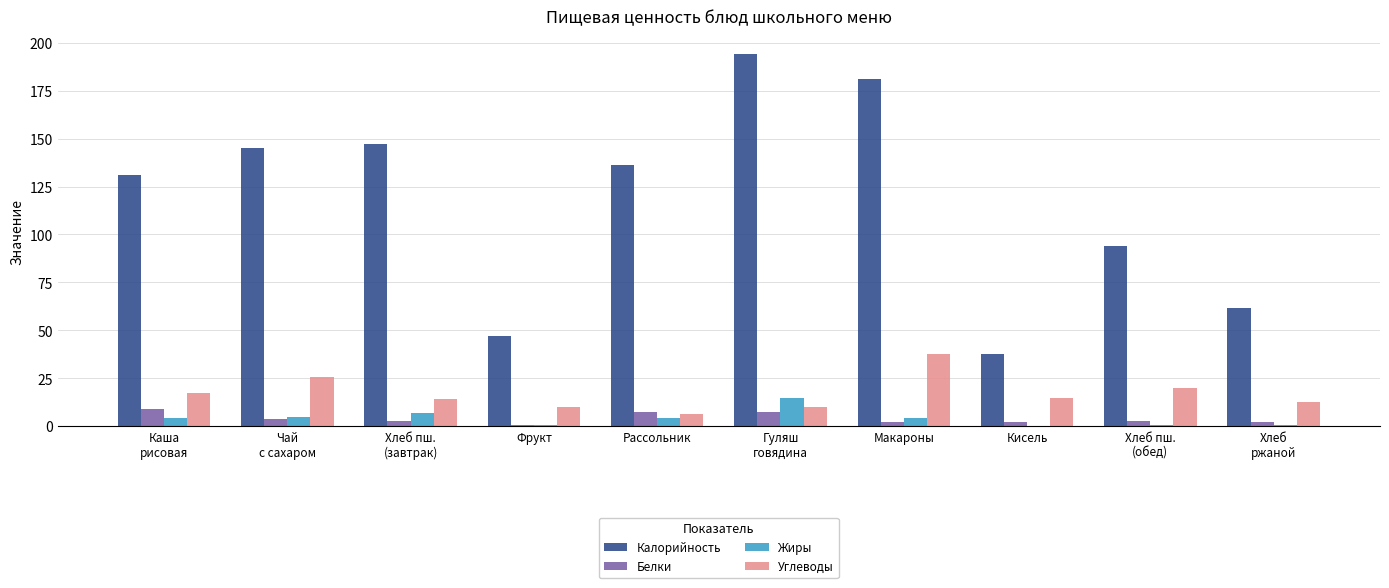

Which series has the largest total across all categories?

Калорийность